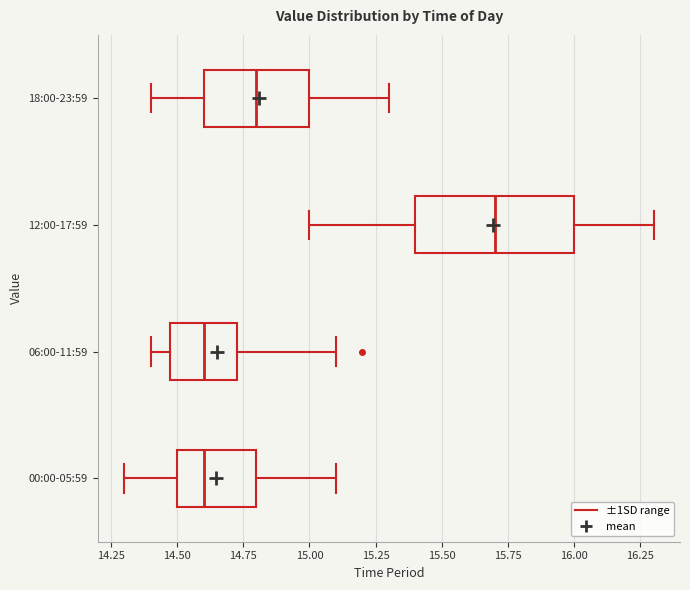

Reading bottom to top, read every box against the x-axis: the position of its median line, the range the box covers, and the ends of its whiskers. The values are not printed on the chart, so give them approximately, as read against the axis.

00:00-05:59: median 14.60, box 14.50 to 14.80, whiskers 14.30 to 15.10
06:00-11:59: median 14.60, box 14.50 to 14.75, whiskers 14.40 to 15.10
12:00-17:59: median 15.70, box 15.40 to 16.00, whiskers 15.00 to 16.30
18:00-23:59: median 14.80, box 14.60 to 15.00, whiskers 14.40 to 15.30